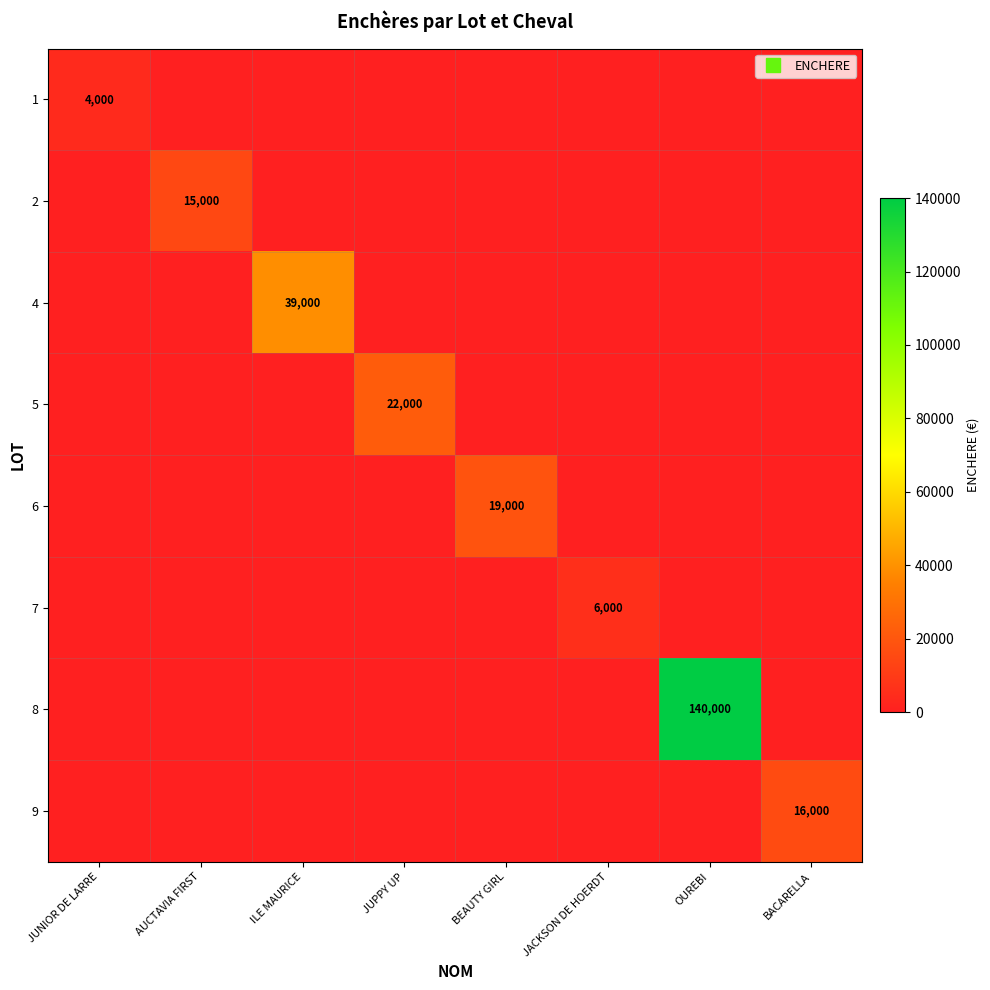

Where is 9 nearest to the value 8020?

JUNIOR DE LARRE